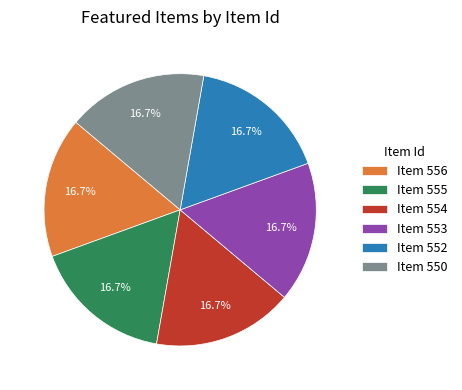

Is there any slice that represents more than half of the pie?

No